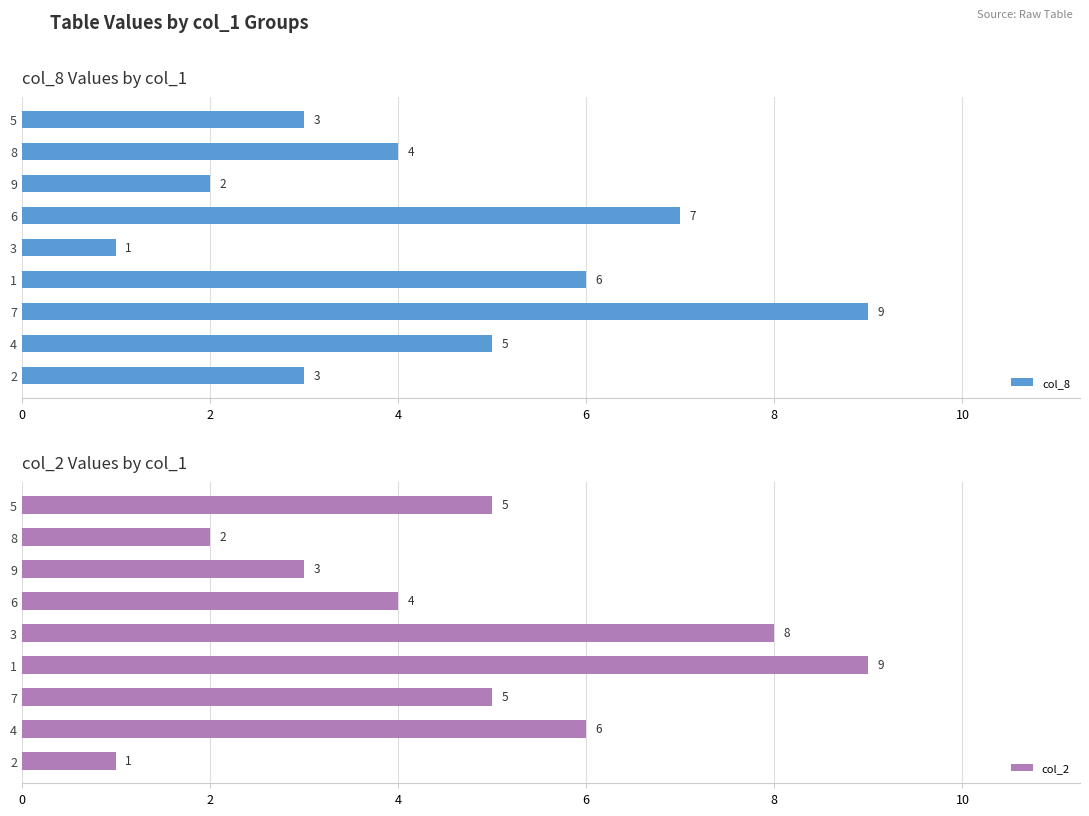

Count the col_8 values in the range 3 to 6.

5